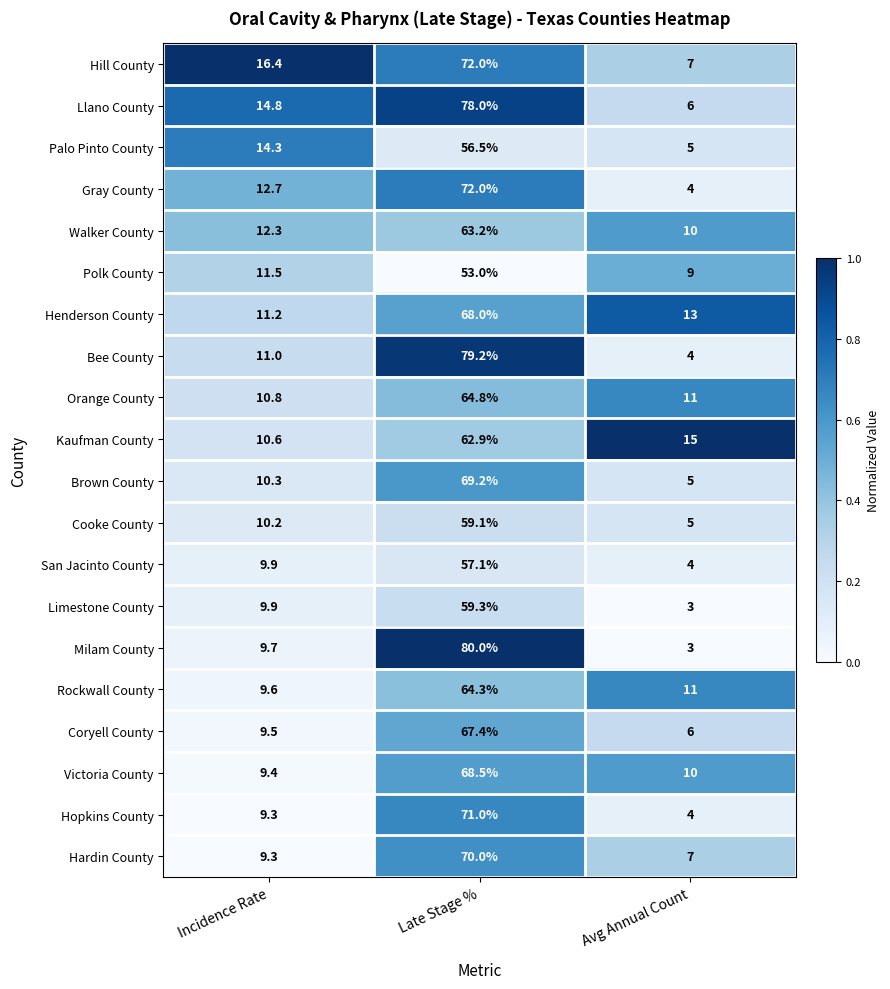

Is it true that Llano County equals 1.5 at Avg Annual Count?

False